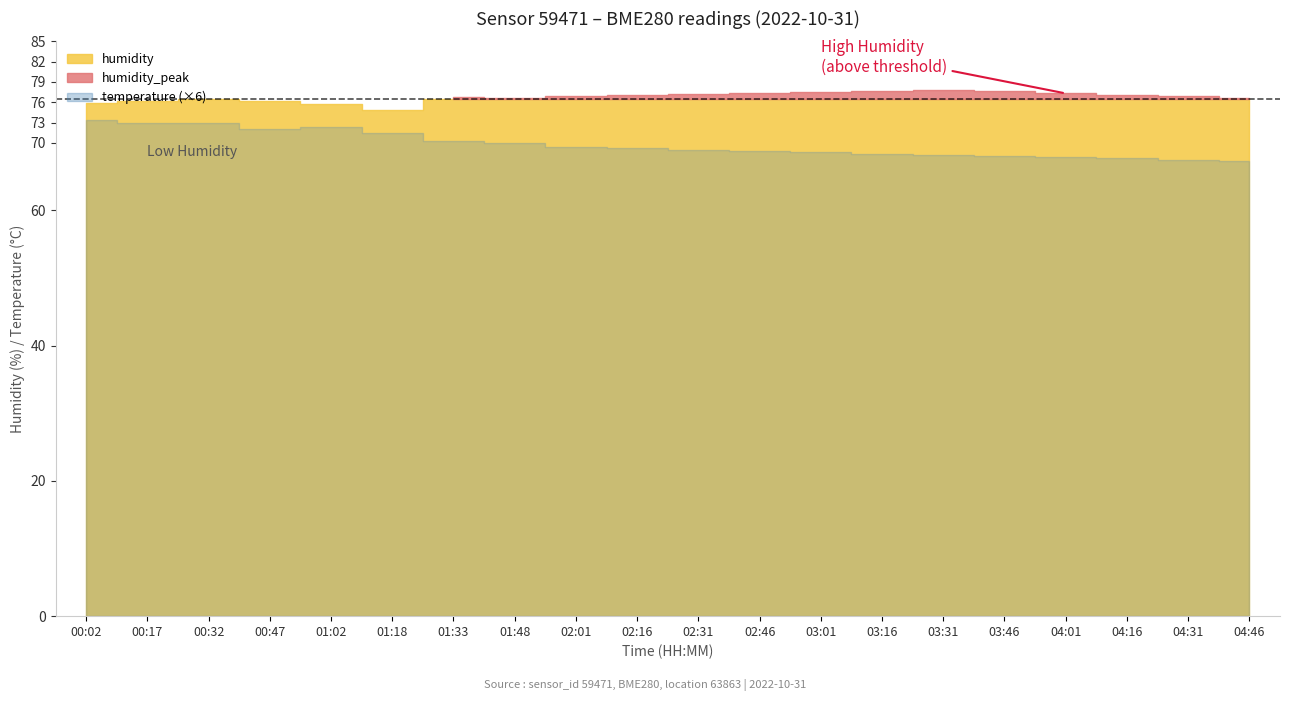

True or false: temperature and humidity cross at least once.

False